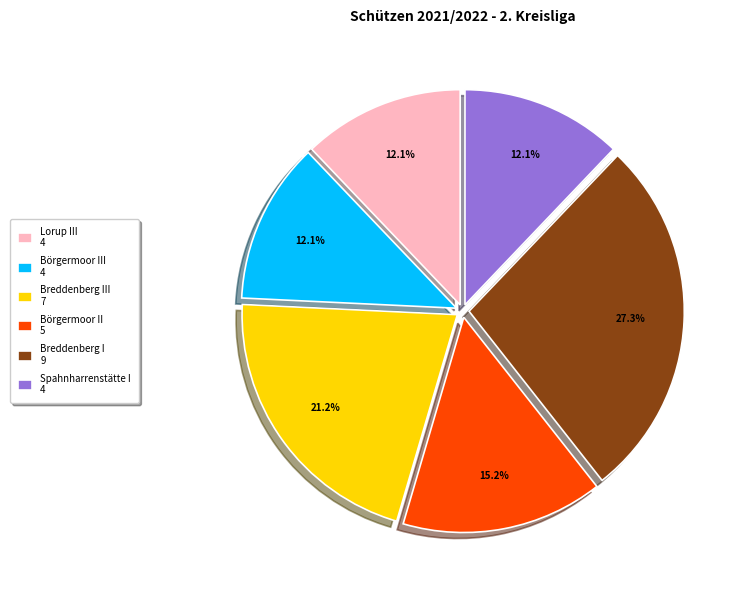

Which slice is the largest?

Breddenberg I 9